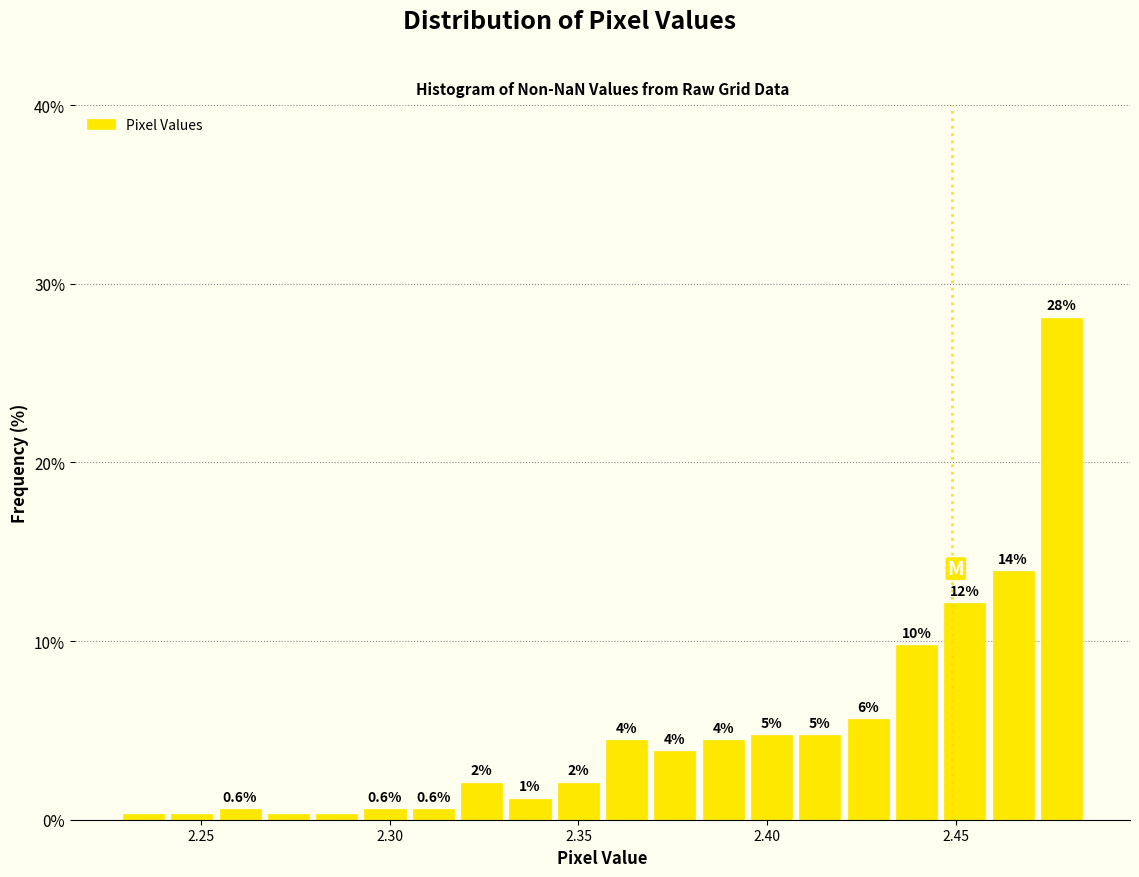

Read against the x-axis, roughly where is the centre of the tallest bar?

2.480